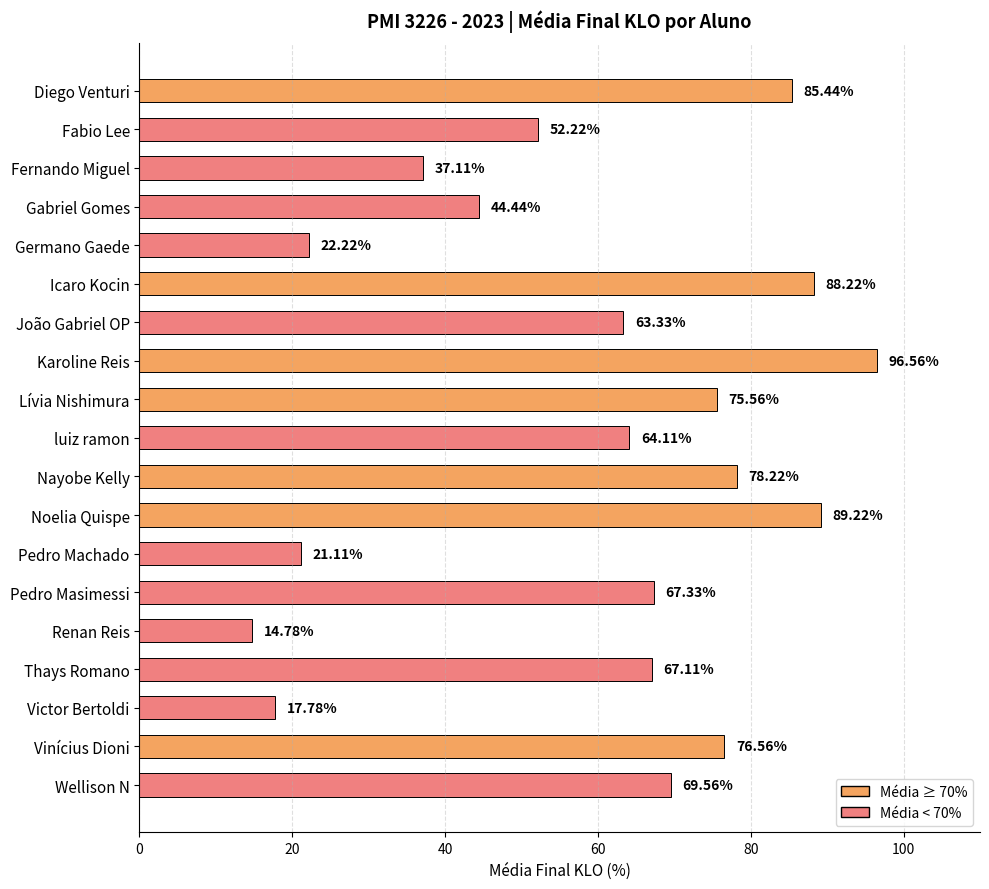

What is the label of the 18th bar from the bottom?

Fabio Lee